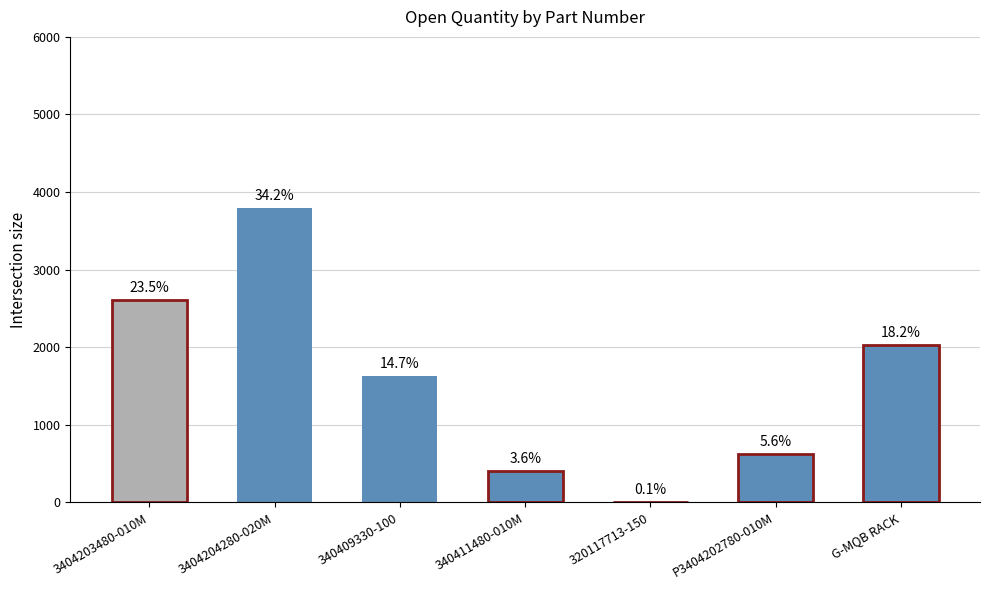

What is the label of the 4th bar from the left?

340411480-010M